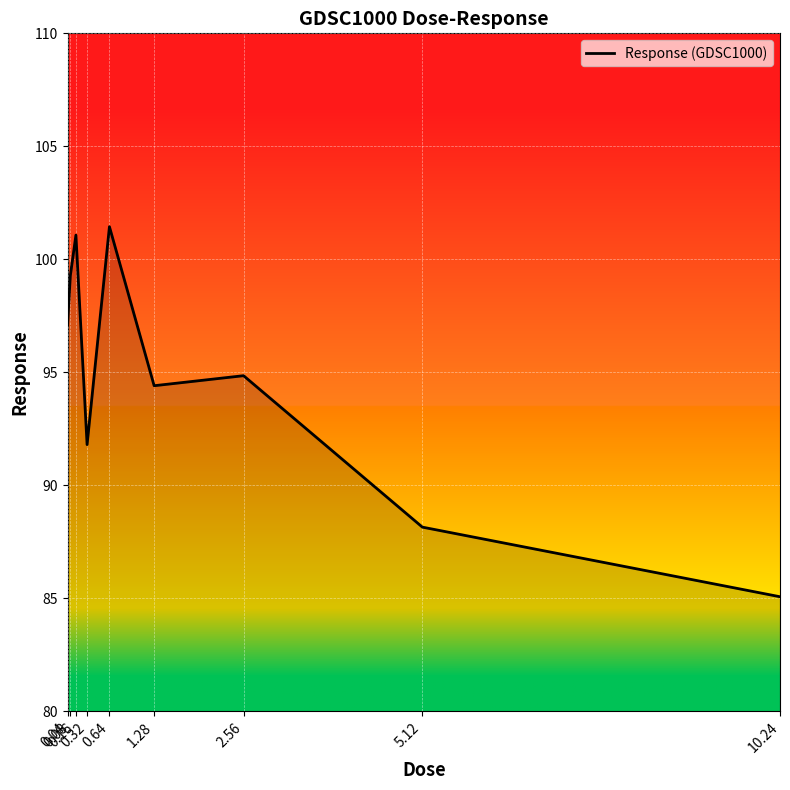

What position from the right is 2.56?

3